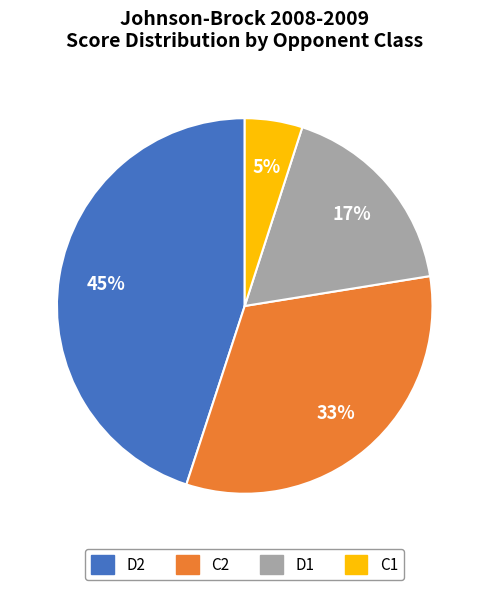

Does C1 represent more than half of the total?

No